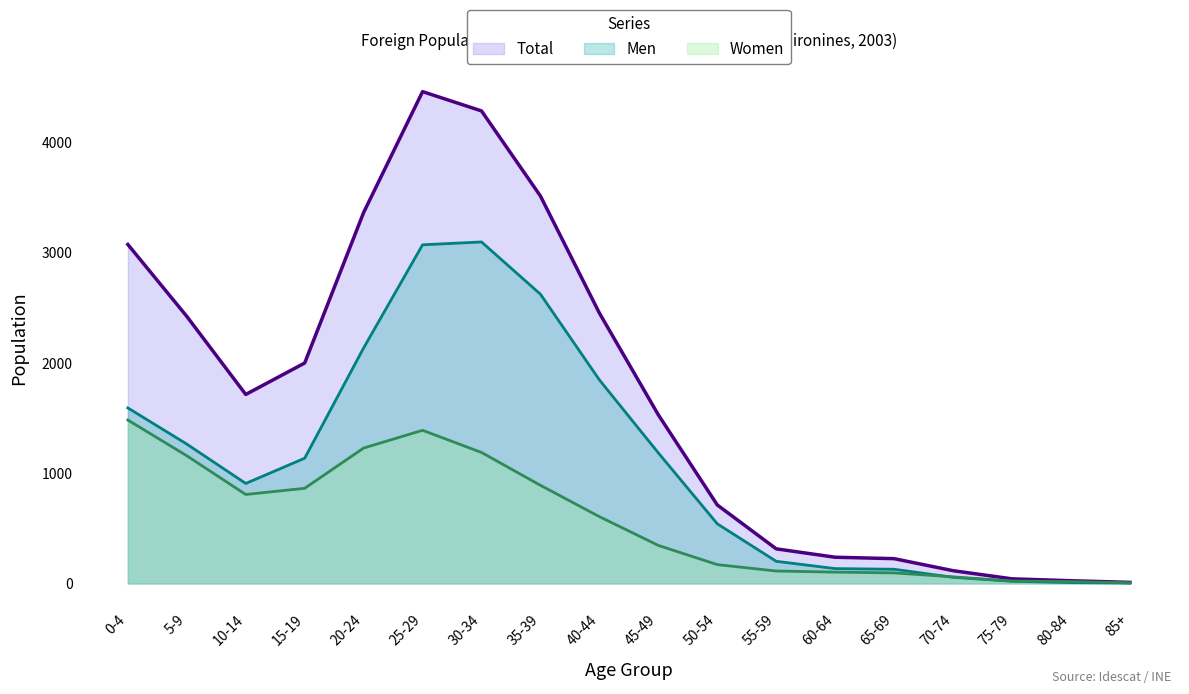

How many data points in Women are less than 606?

9